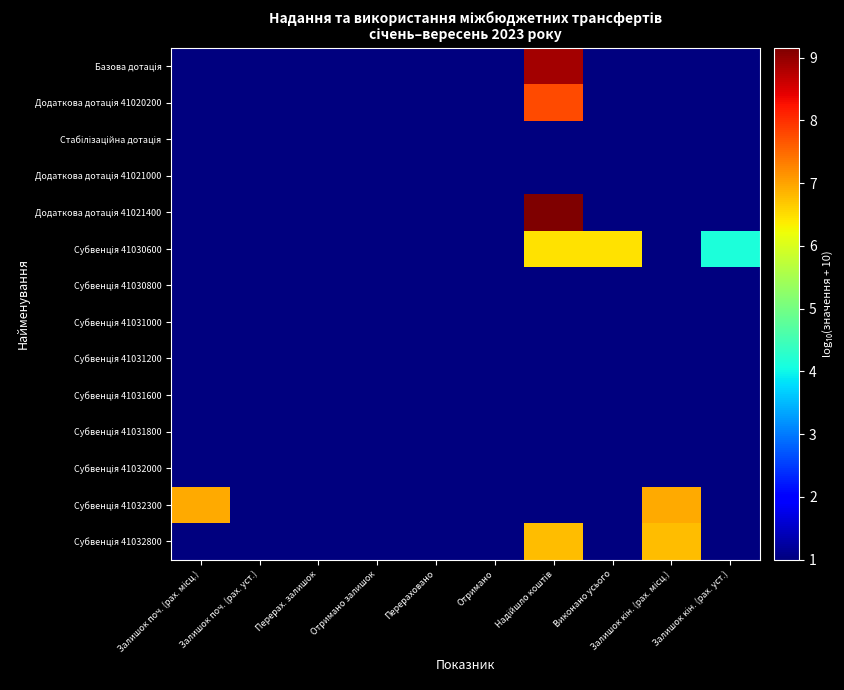

Between Залишок поч. (рах. уст.) and Залишок кін. (рах. уст.), which series saw the biggest shift?

Субвенція 41030600